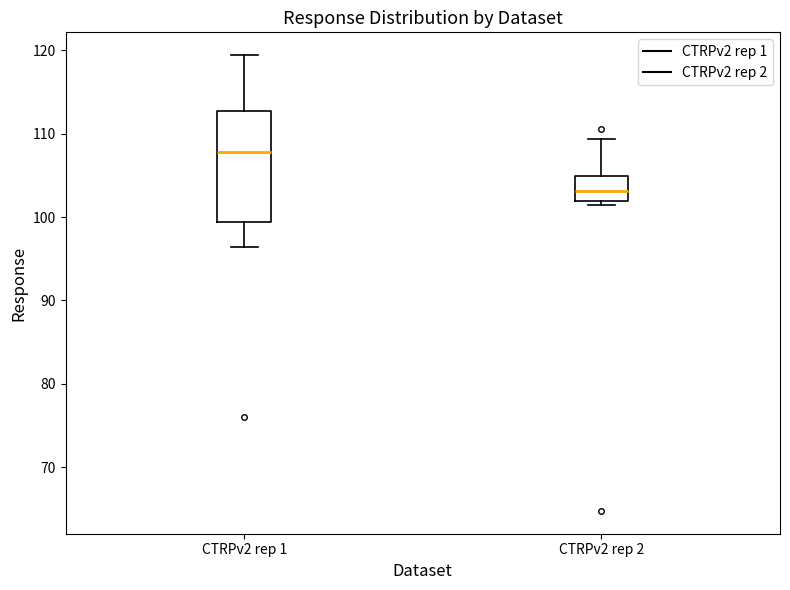

Comparing the boxes themselves (not the whiskers), which one is the tallest?

CTRPv2 rep 1